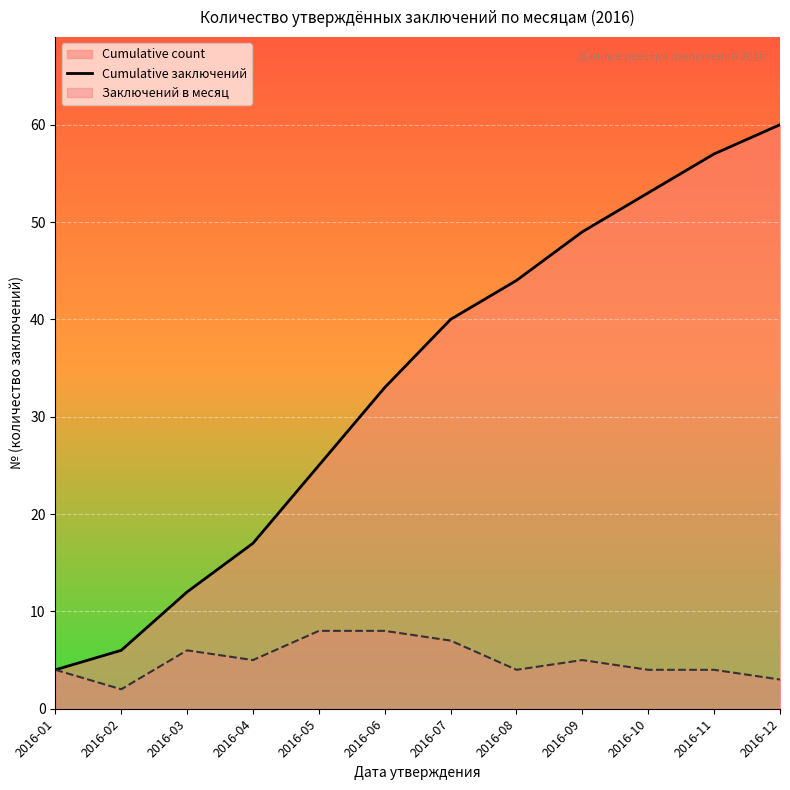

What is the value of the 5th point from the left?

25